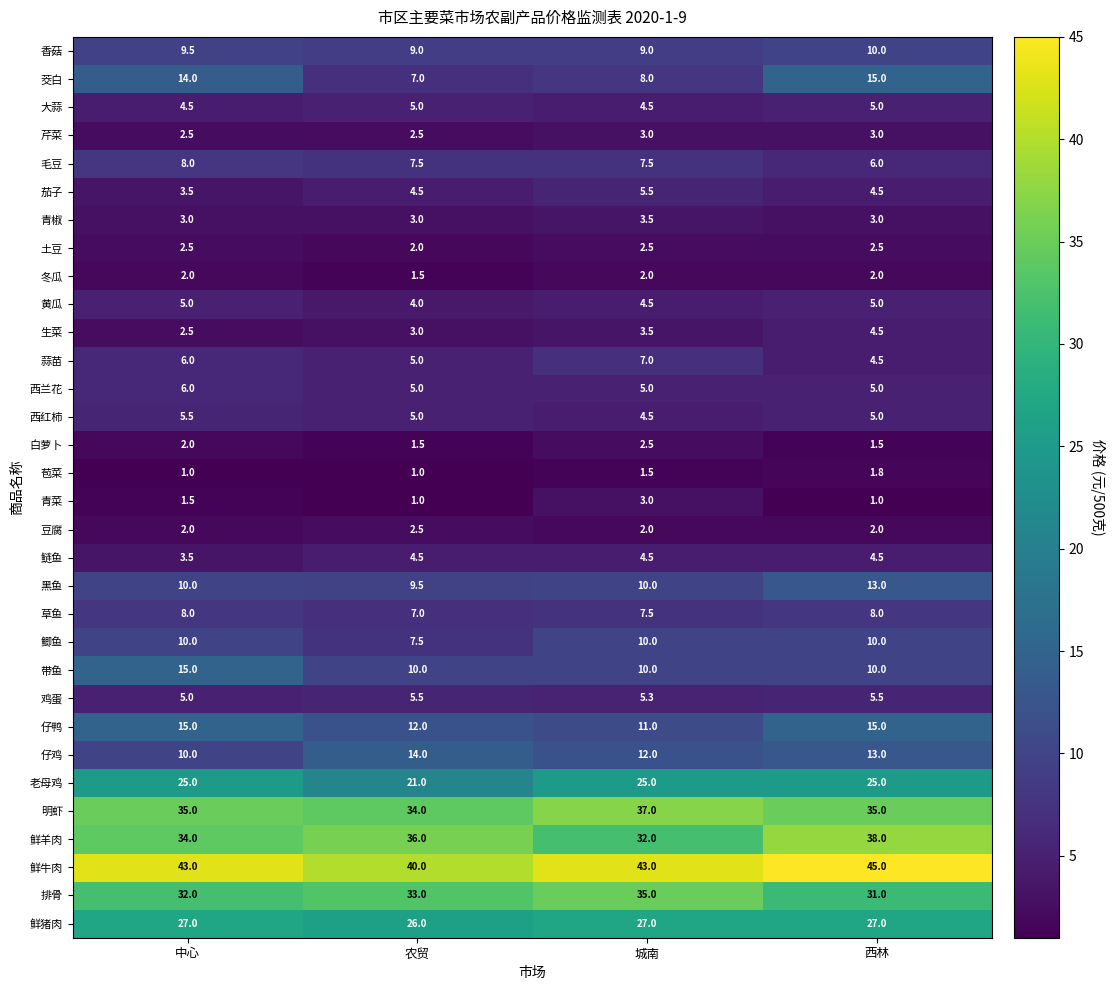

Which series has the largest range (max minus min)?

茭白